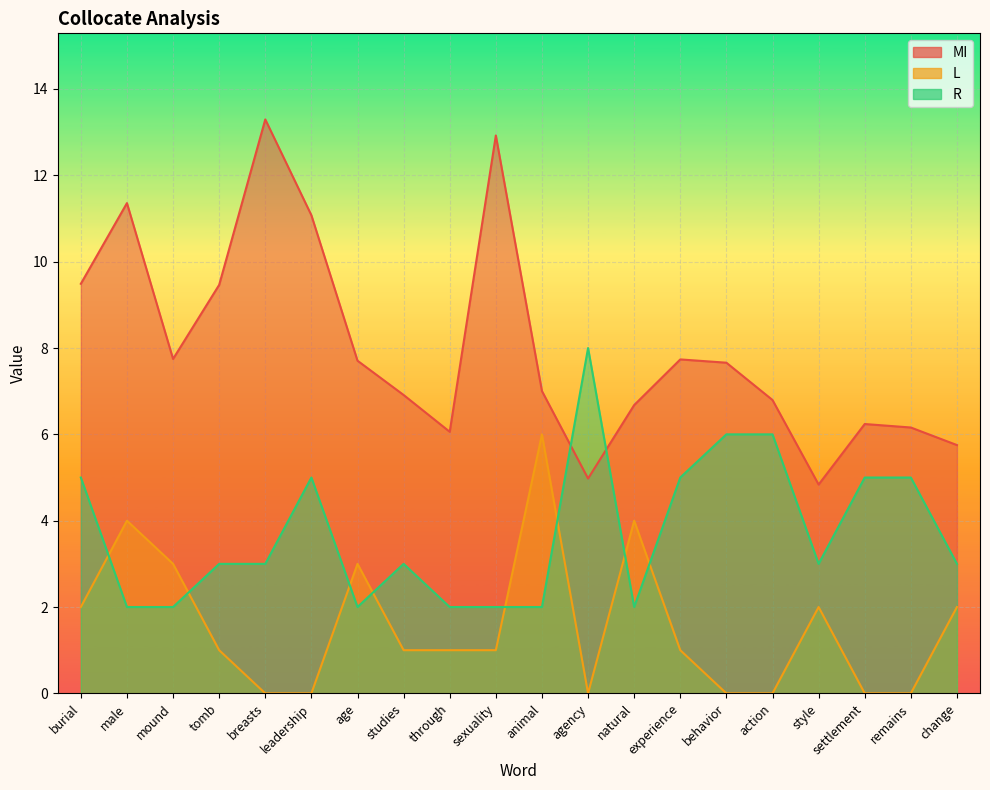

True or false: MI and L intersect in this chart.

False